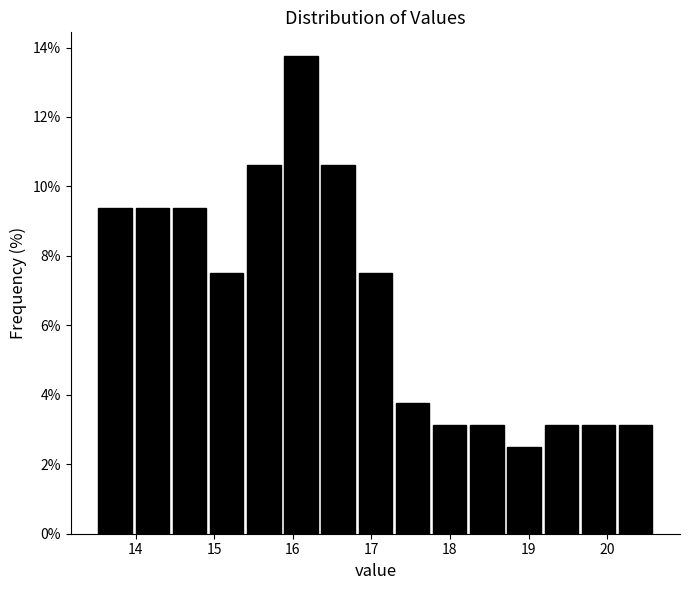

Reading left to right, transcribe this chart: for each bar, give the range it covers on the x-axis and its height. Neither the bar edges nor the heights are printed on the chart, so give them approximately, as read against the axes.

13.5 to 14.0: 9.4
14.0 to 14.4: 9.4
14.4 to 14.9: 9.4
14.9 to 15.4: 7.6
15.4 to 15.9: 10.6
15.9 to 16.3: 13.8
16.3 to 16.8: 10.6
16.8 to 17.3: 7.6
17.3 to 17.8: 3.8
17.8 to 18.2: 3.2
18.2 to 18.7: 3.2
18.7 to 19.2: 2.6
19.2 to 19.7: 3.2
19.7 to 20.1: 3.2
20.1 to 20.6: 3.2